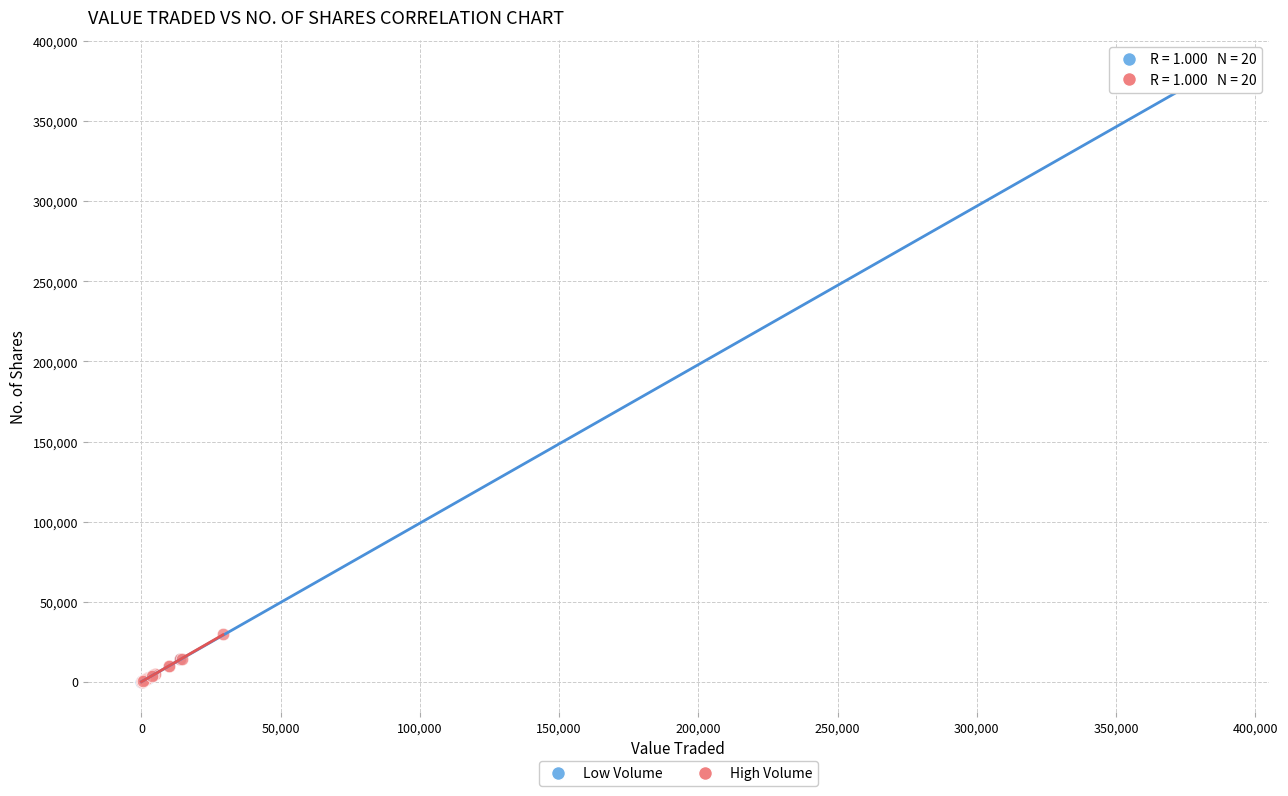

Which series has the widest spread of Y values?

Low Volume